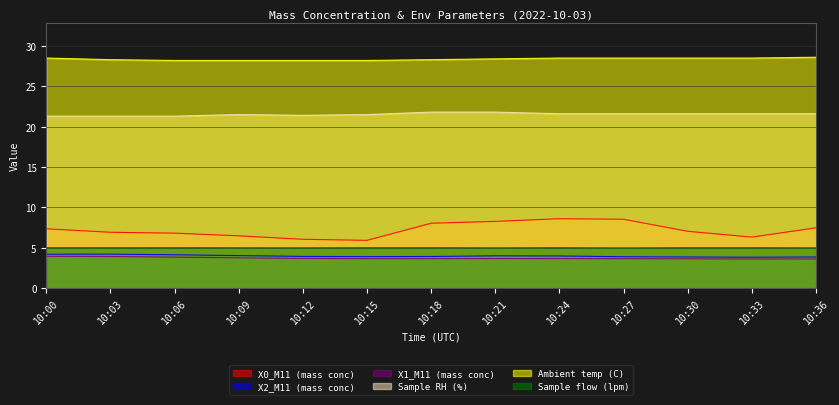

At which category does X0_M11 (mass conc) reach its first local peak?

10:24